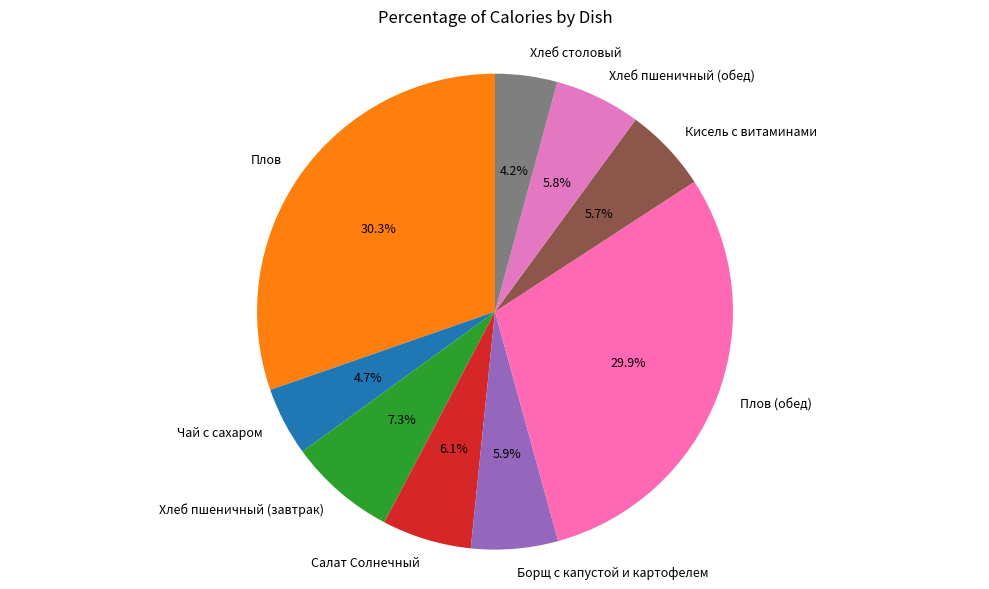

True or false: Плов accounts for 30% of the total.

True